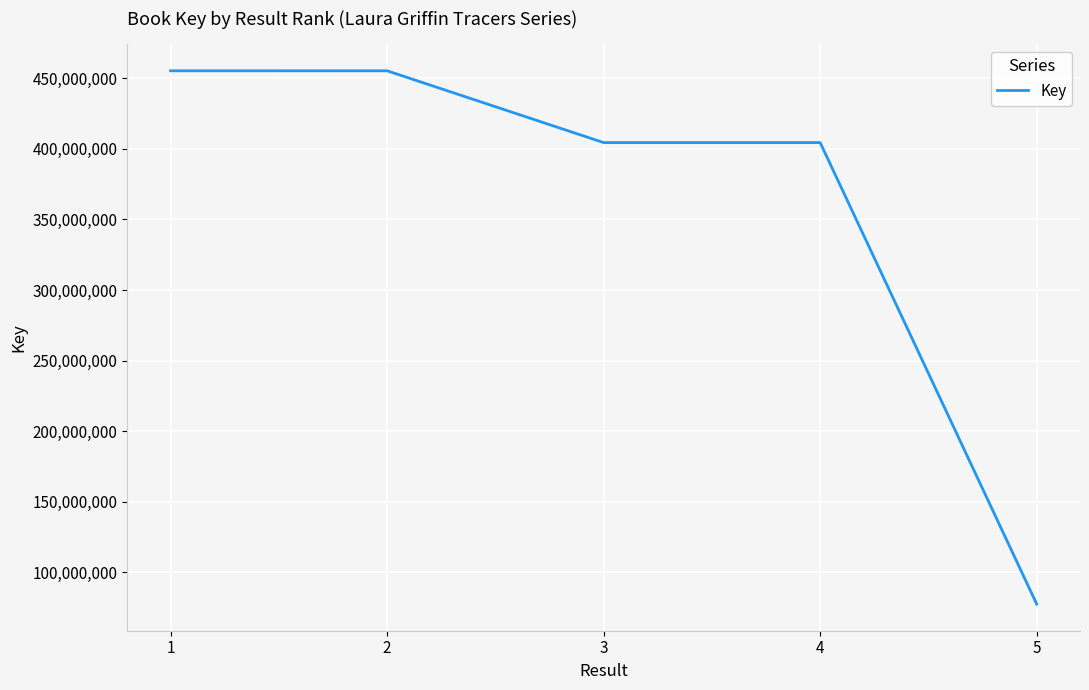

Which label corresponds to the smallest value in the chart?

5